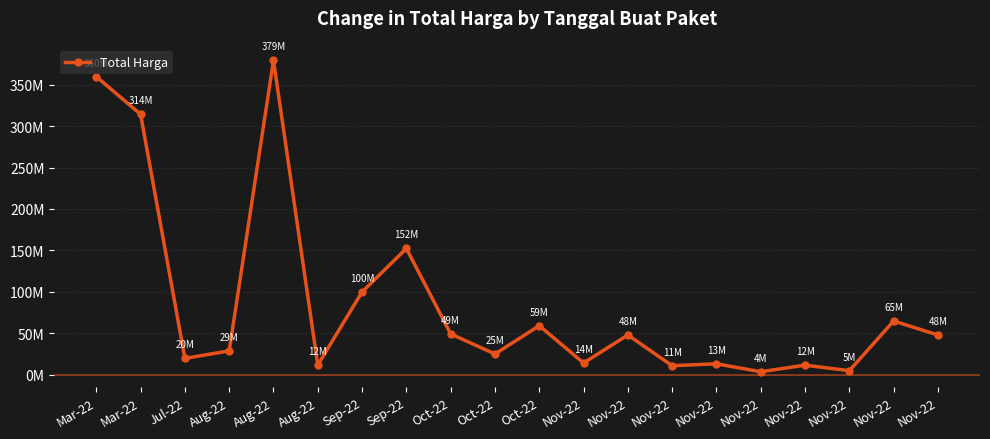

Reading right to left, extract all data points from this chart.

48140000	65000000	5093000	11800000	3825000	13442000	11100000	48140000	14400000	59375000	25200000	49478000	152477000	100000000	12000000	379075000	29000000	19950000	314121780	359500000